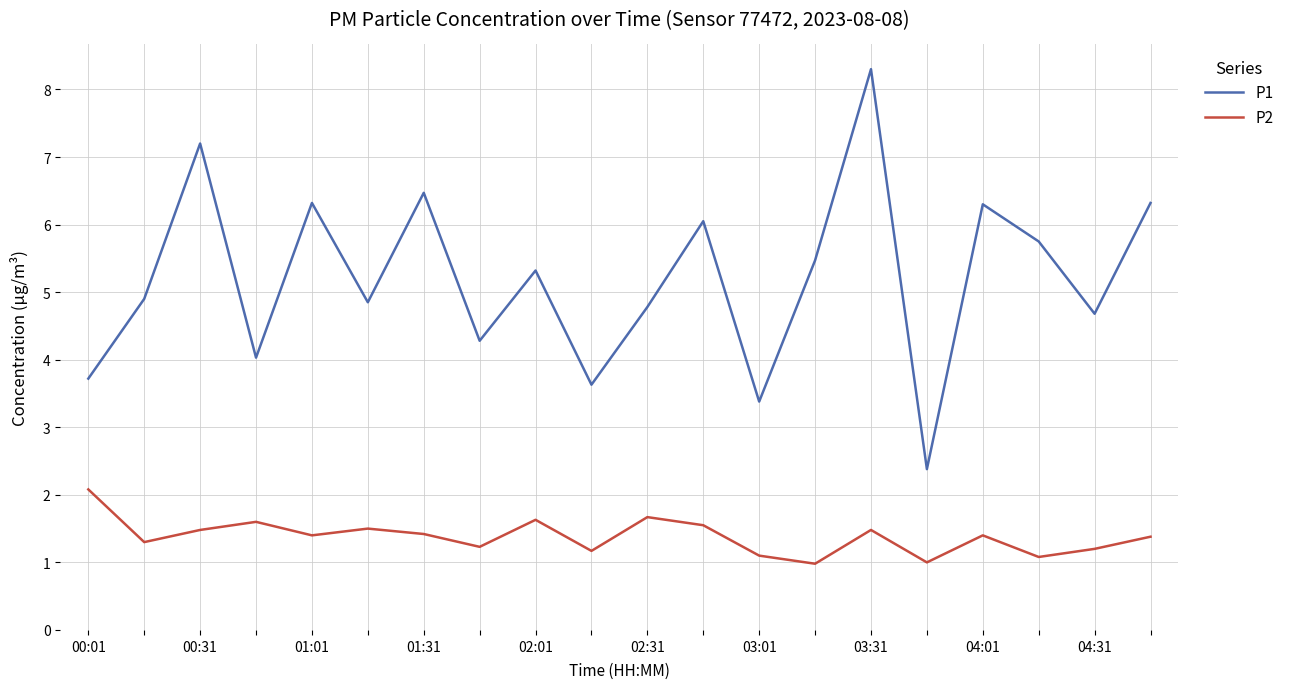

What are all the series names shown in the legend?

P1, P2